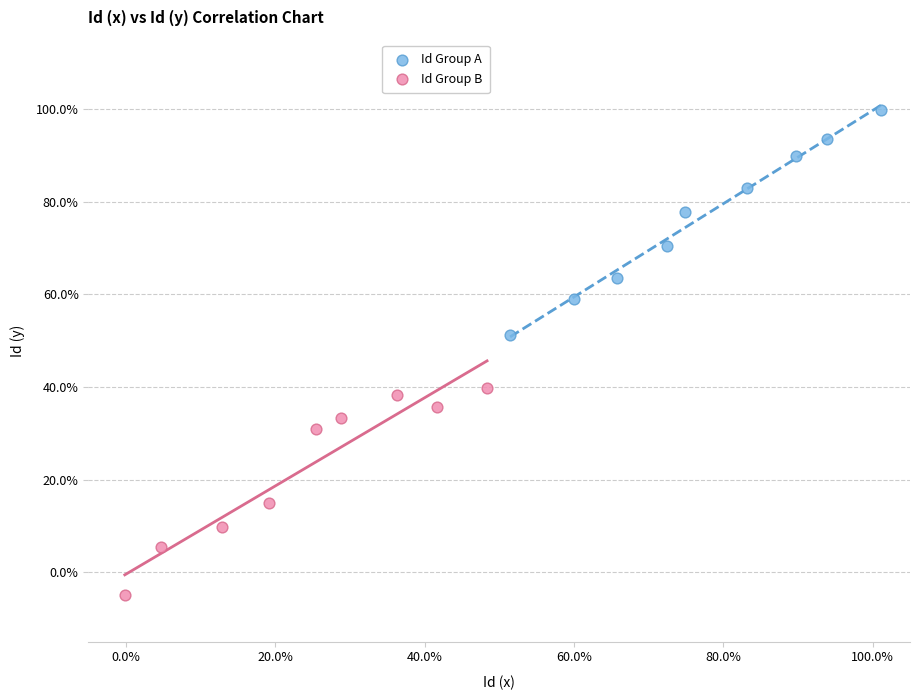

Which series has the largest Y range (max minus min)?

Id Group A